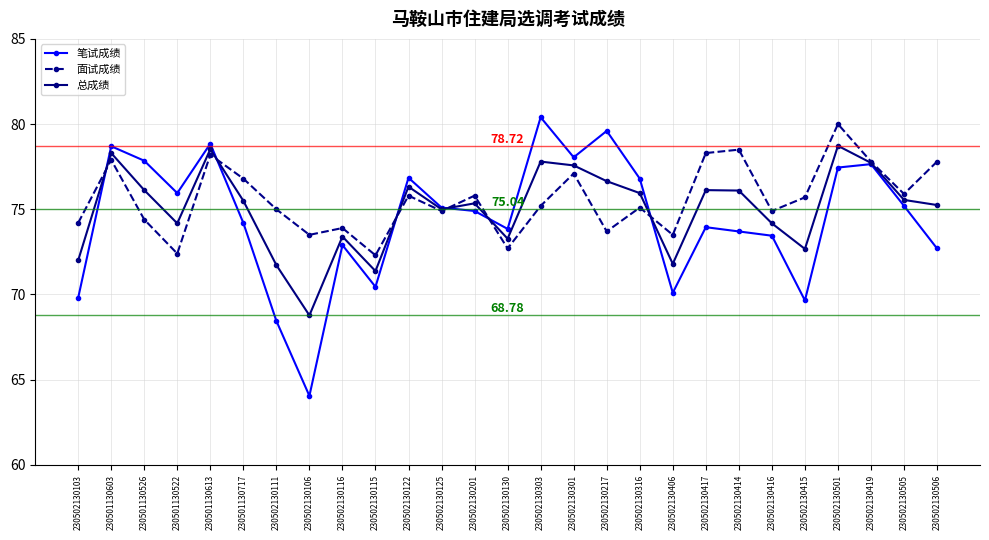

True or false: 面试成绩 has a value of 73.5 at 230502130406.

True